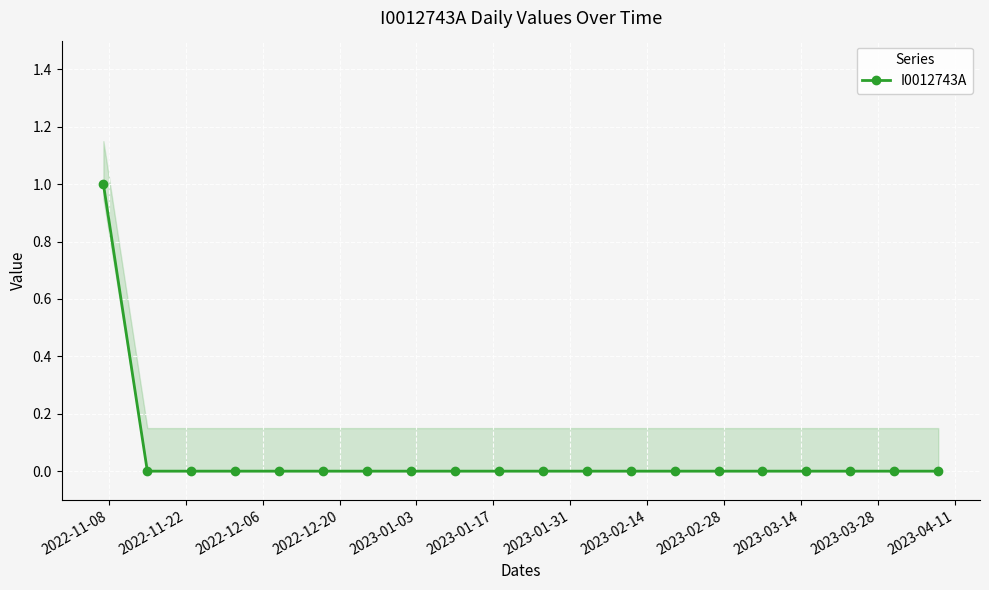

Which label corresponds to the smallest value in the chart?

2022-11-22